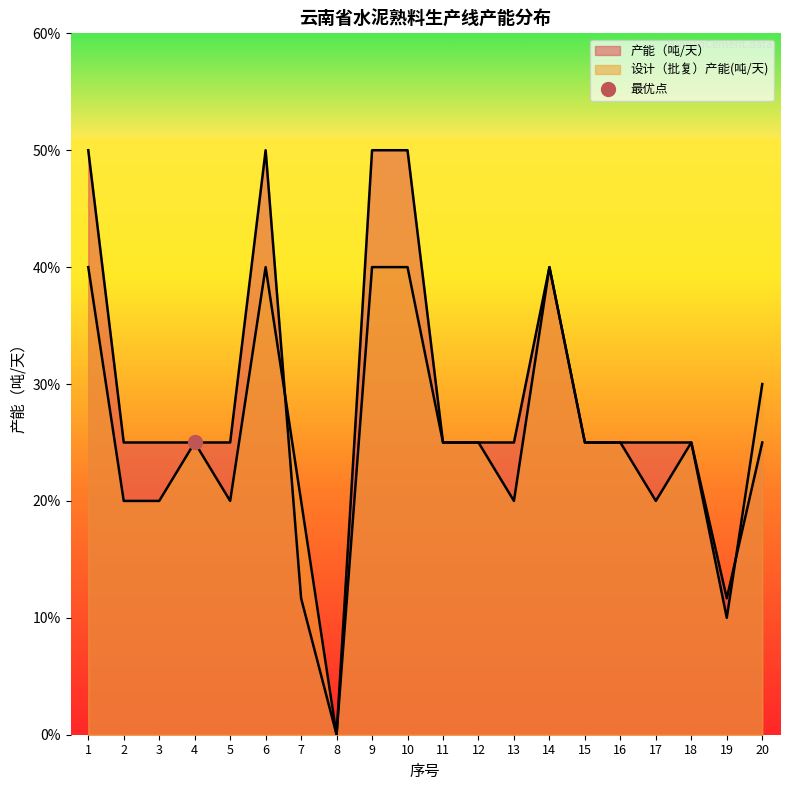

Reading left to right, what are all the values shown in this chart?

产能（吨/天）: 5000	2500	2500	2500	2500	5000	1167	0	5000	5000	2500	2500	2500	4000	2500	2500	2500	2500	1167	2500
设计（批复）产能(吨/天): 4000	2000	2000	2500	2000	4000	2000	0	4000	4000	2500	2500	2000	4000	2500	2500	2000	2500	1000	3000